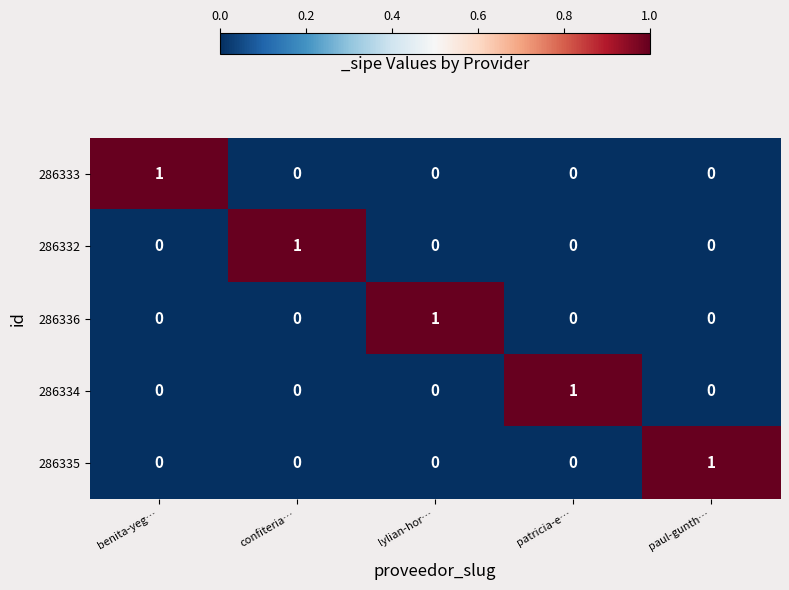

Count the number of categories in the chart.

5